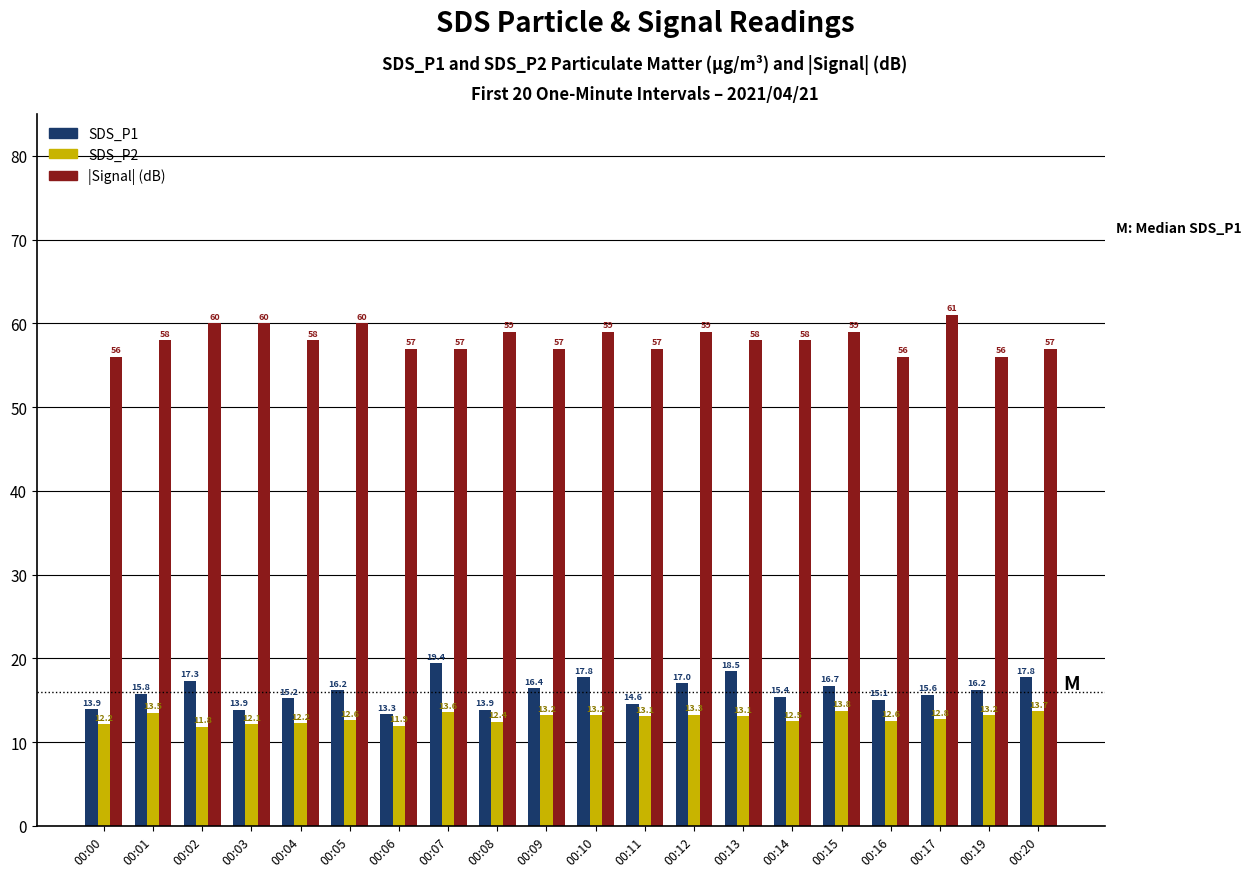

Count the number of data series in this chart.

3